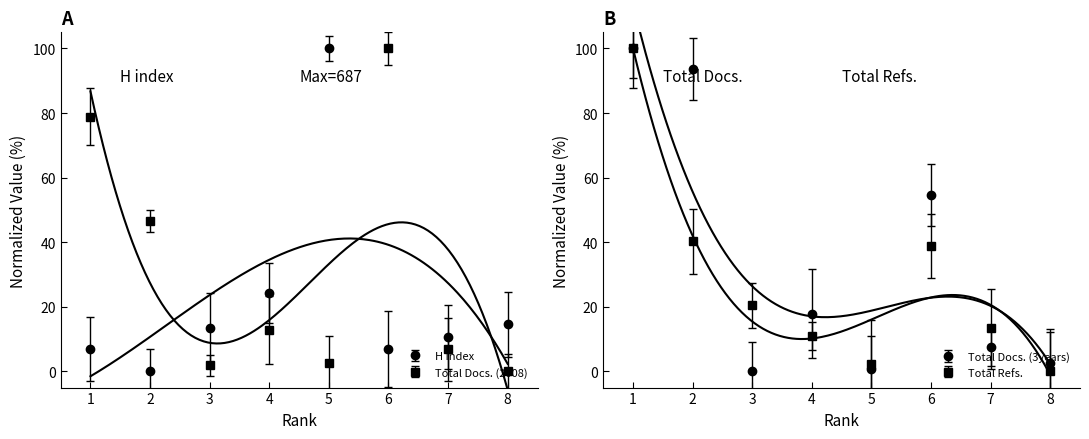

At which label does H index reach its peak?

5